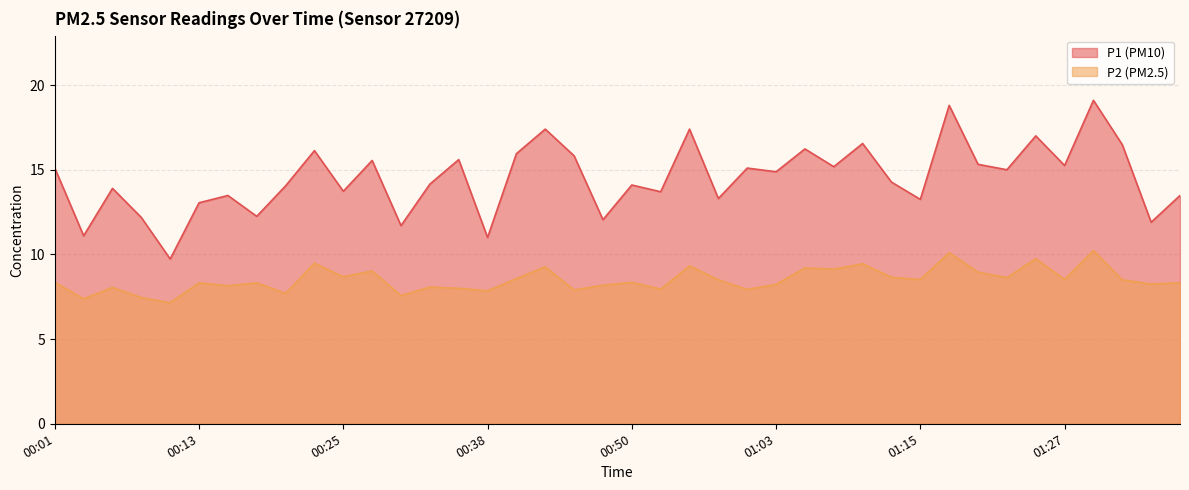

Reading left to right, extract all data points from this chart.

P1: 00:01=15.1	00:03=11.1	00:05=13.9	00:08=12.2	00:10=9.7	00:13=13.1	00:15=13.5	00:18=12.2	00:20=14.1	00:23=16.1	00:25=13.7	00:28=15.6	00:30=11.7	00:33=14.2	00:35=15.6	00:38=11.0	00:40=15.9	00:43=17.4	00:45=15.8	00:47=12.1	00:50=14.1	00:52=13.7	00:55=17.4	00:58=13.3	01:00=15.1	01:03=14.9	01:05=16.2	01:08=15.2	01:10=16.6	01:13=14.3	01:15=13.2	01:18=18.8	01:20=15.3	01:23=15.0	01:25=17.0	01:27=15.2	01:30=19.1	01:32=16.5	01:35=11.9	01:37=13.5
P2: 00:01=8.3	00:03=7.4	00:05=8.1	00:08=7.5	00:10=7.2	00:13=8.3	00:15=8.2	00:18=8.3	00:20=7.7	00:23=9.5	00:25=8.7	00:28=9.0	00:30=7.6	00:33=8.1	00:35=8.0	00:38=7.8	00:40=8.6	00:43=9.3	00:45=7.9	00:47=8.2	00:50=8.3	00:52=8.0	00:55=9.3	00:58=8.5	01:00=7.9	01:03=8.2	01:05=9.2	01:08=9.1	01:10=9.4	01:13=8.7	01:15=8.5	01:18=10.1	01:20=8.9	01:23=8.6	01:25=9.8	01:27=8.5	01:30=10.2	01:32=8.5	01:35=8.2	01:37=8.3